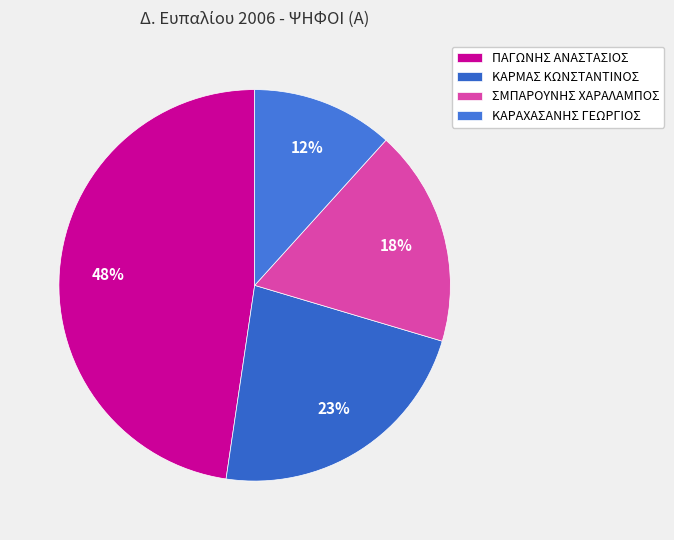

Does any single category account for the majority?

No